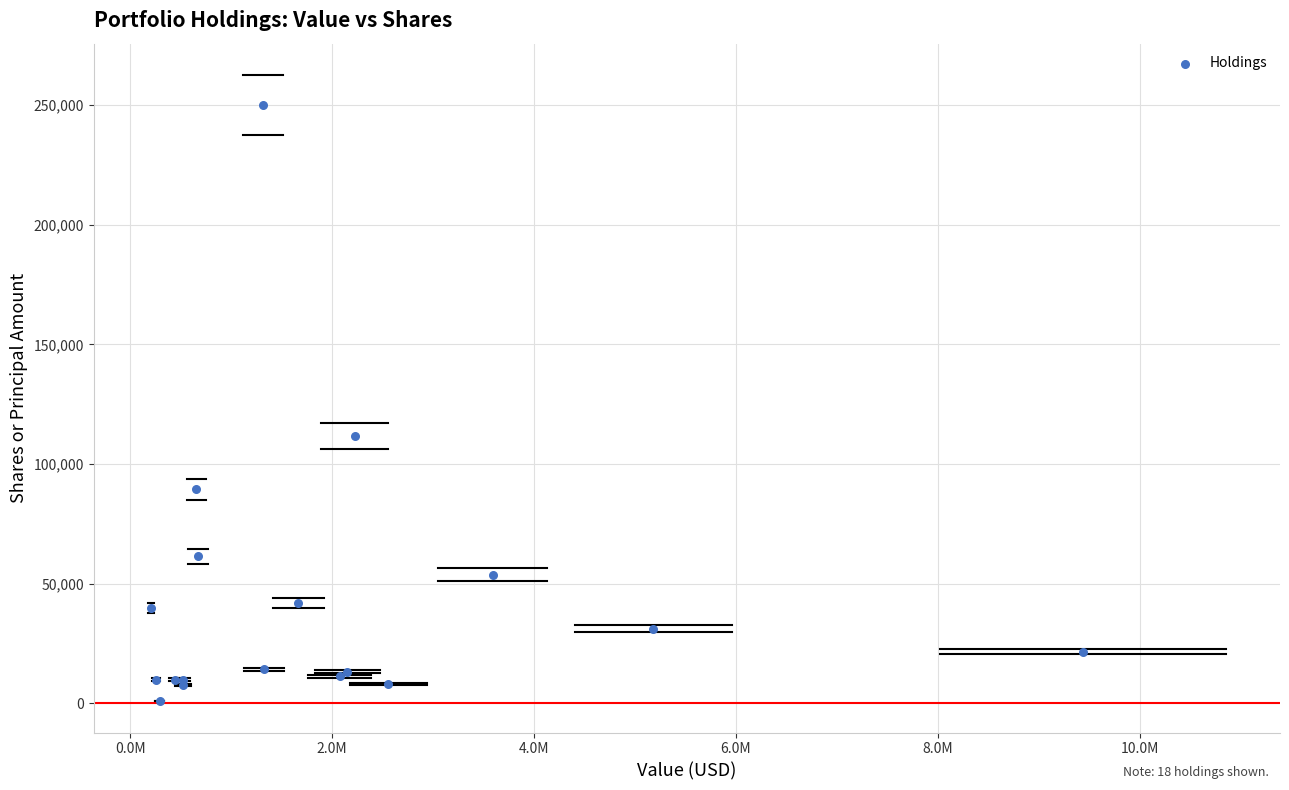

What Y value in the scatter plot is closest to 125500?

111700